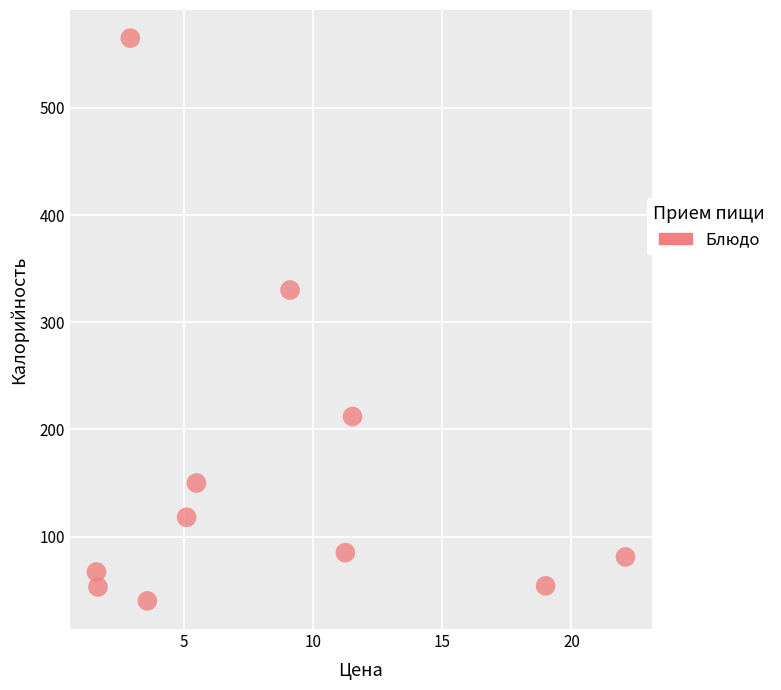

What is the average Y value?

160